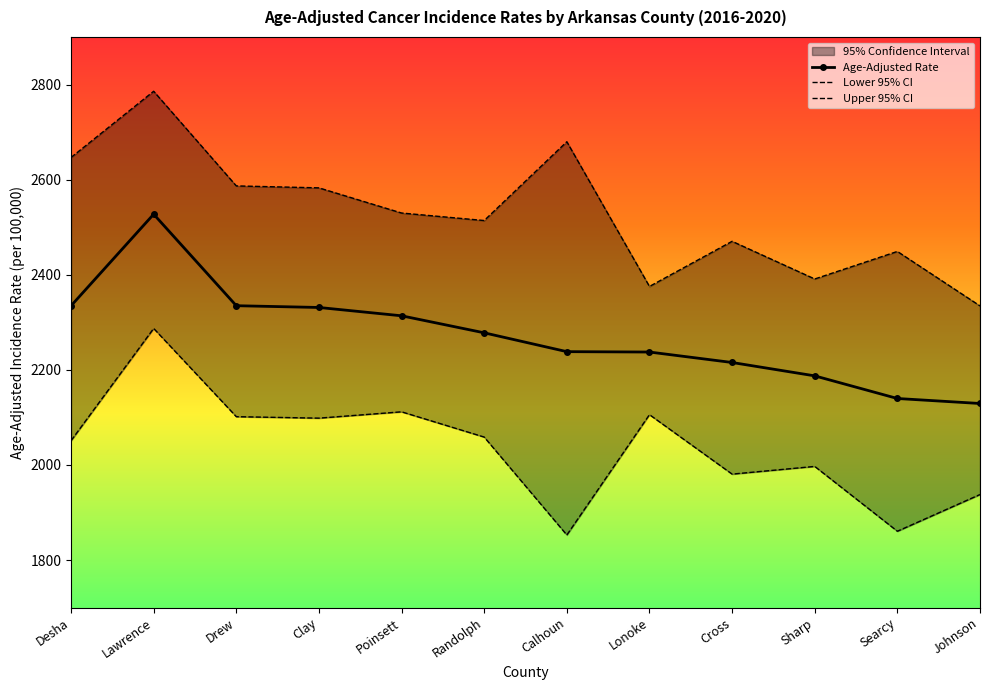

True or false: Upper 95% CI has a value of 2391.1 at Sharp.

True